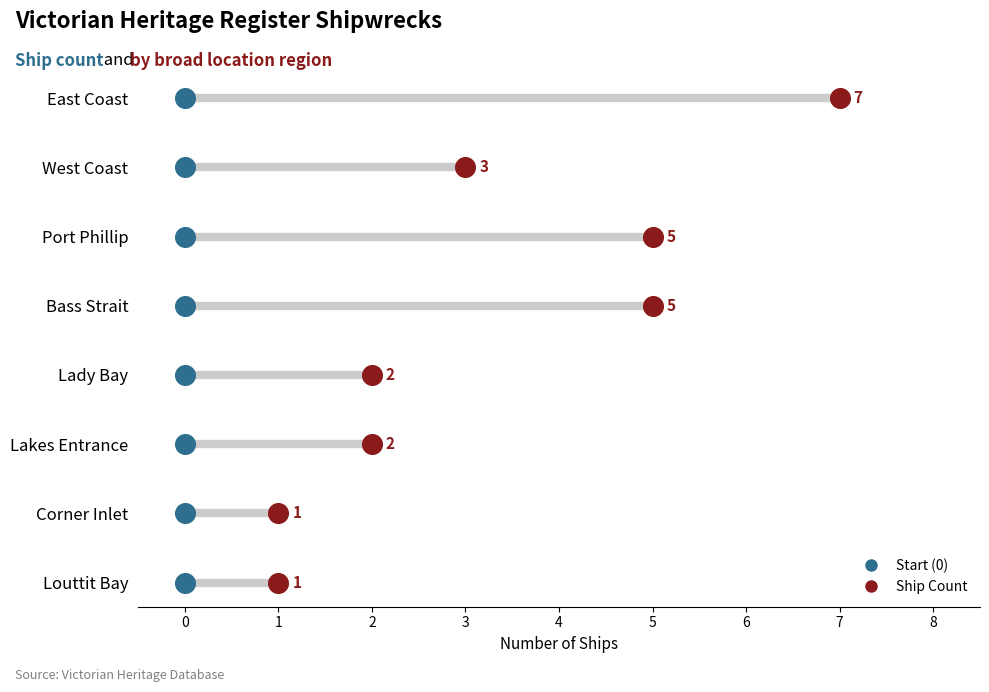

What is the change in value from West Coast to Lady Bay?

-1